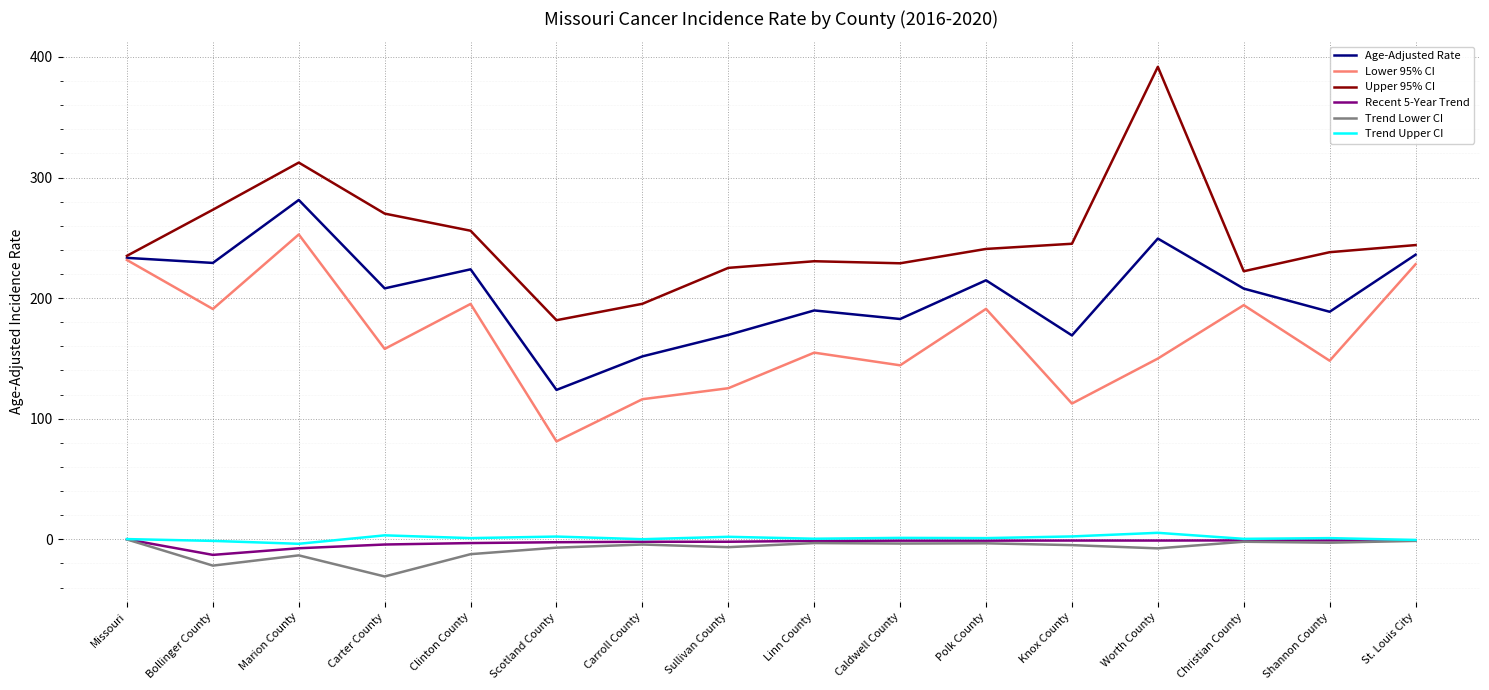

The Trend Upper CI series shows 5.4 at Worth County. True or false?

True